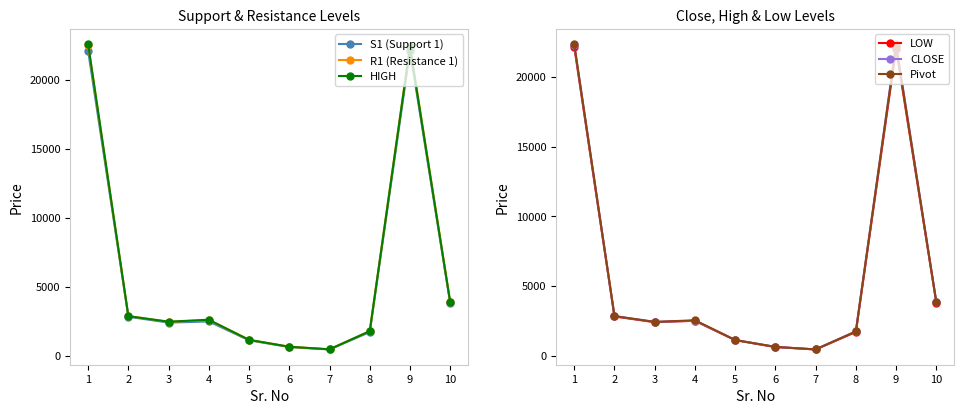

What is the total value across all series at 10?

22973.5